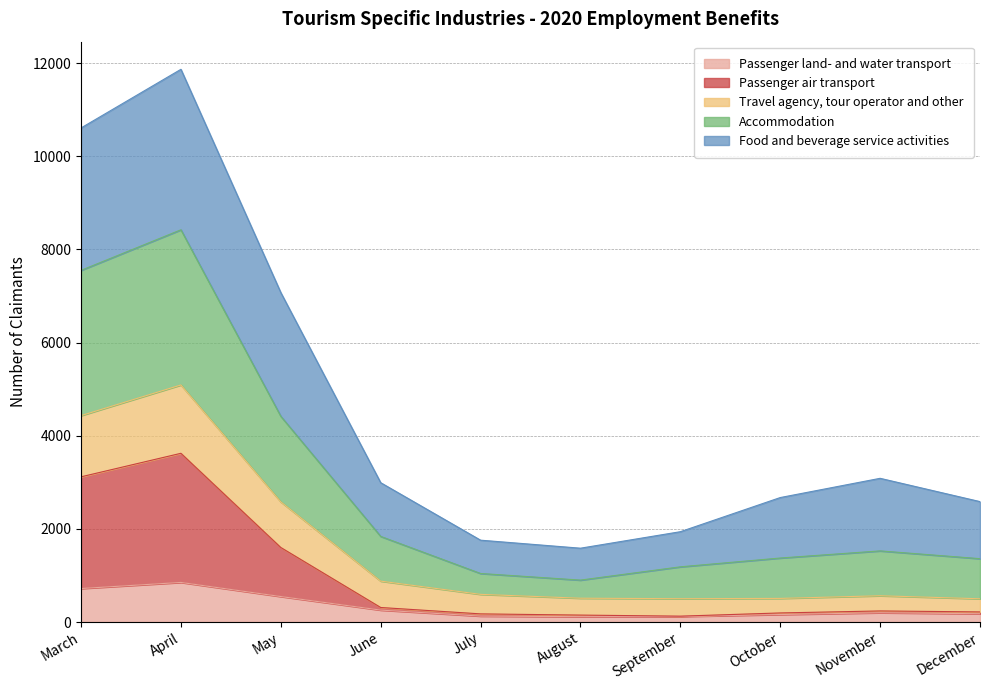

What are all the series names shown in the legend?

Passenger land- and water transport, Passenger air transport, Travel agency, tour operator and other, Accommodation, Food and beverage service activities